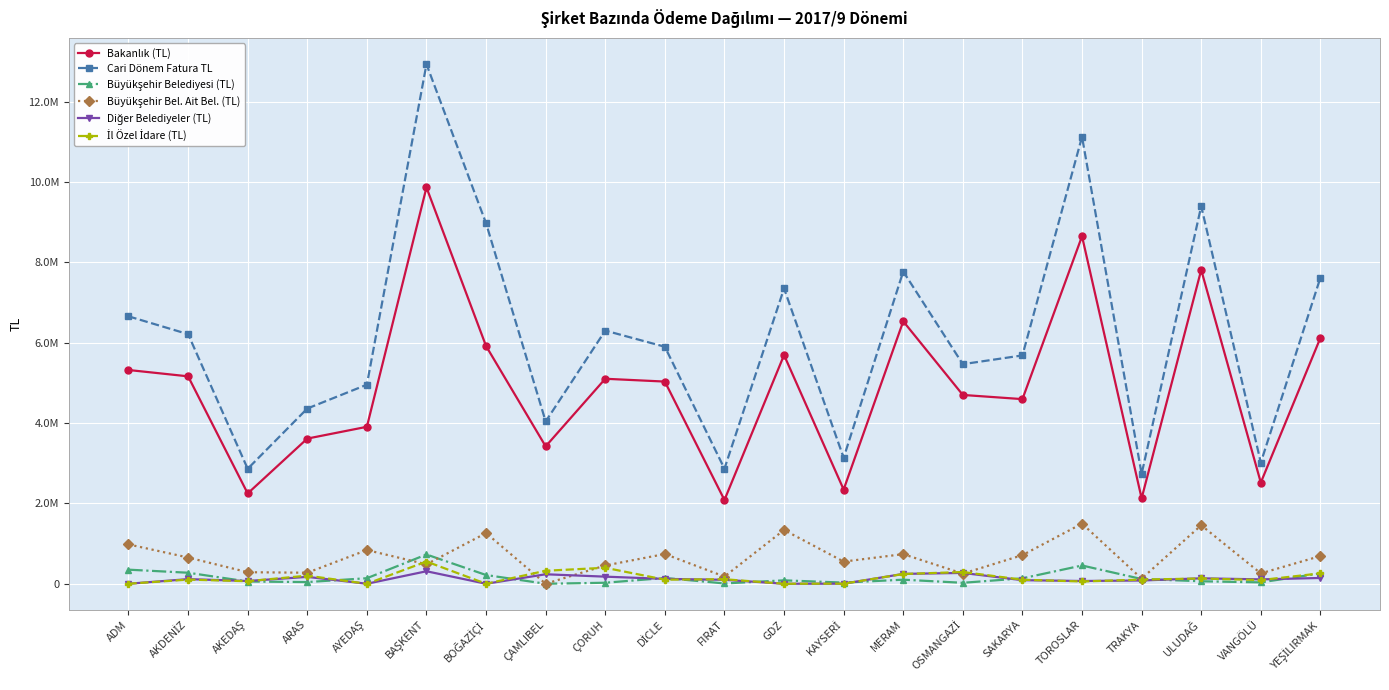

What value does the İl Özel İdare (TL) series have at ÇORUH?

397919.4